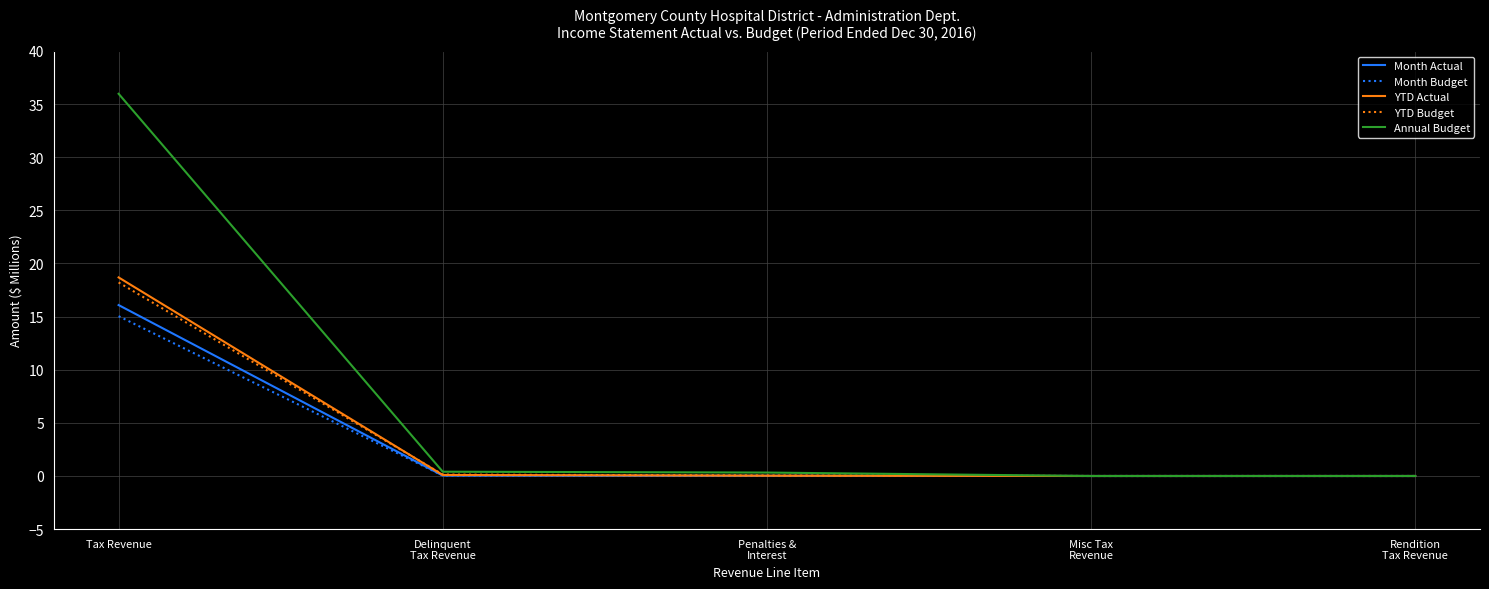

Does the chart have visible grid lines?

Yes